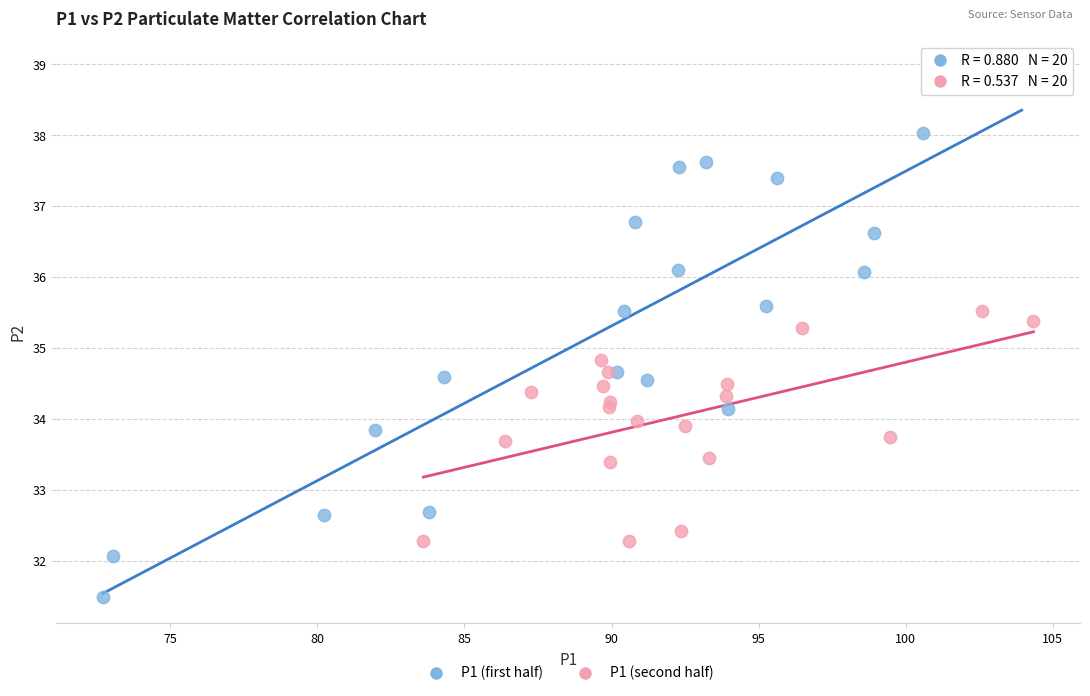

Which series has the widest spread of Y values?

P1 (first half)